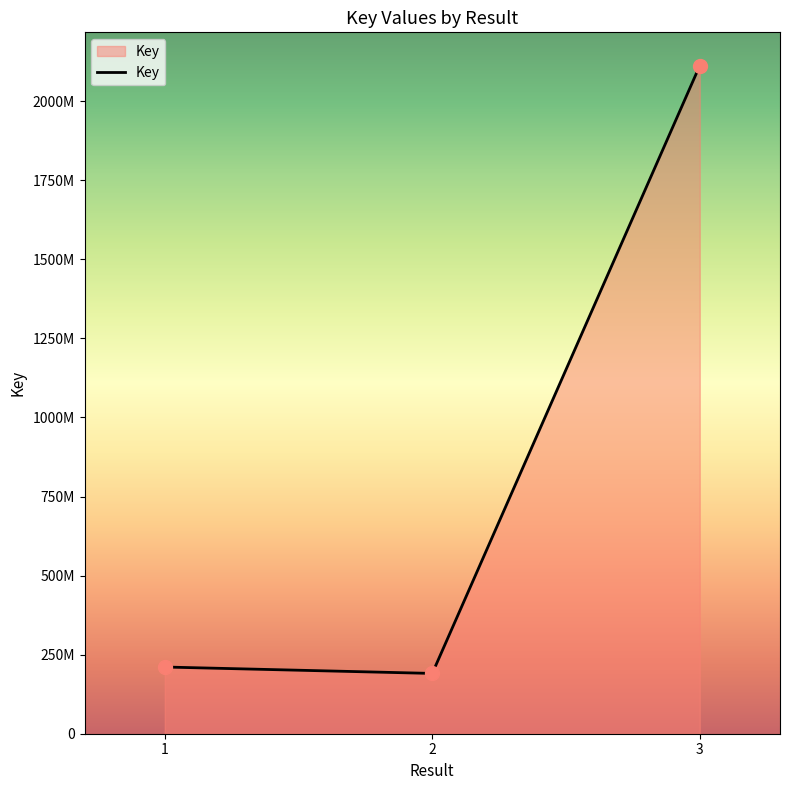

What is the ratio of the value at 1 to the value at 2?

1.1